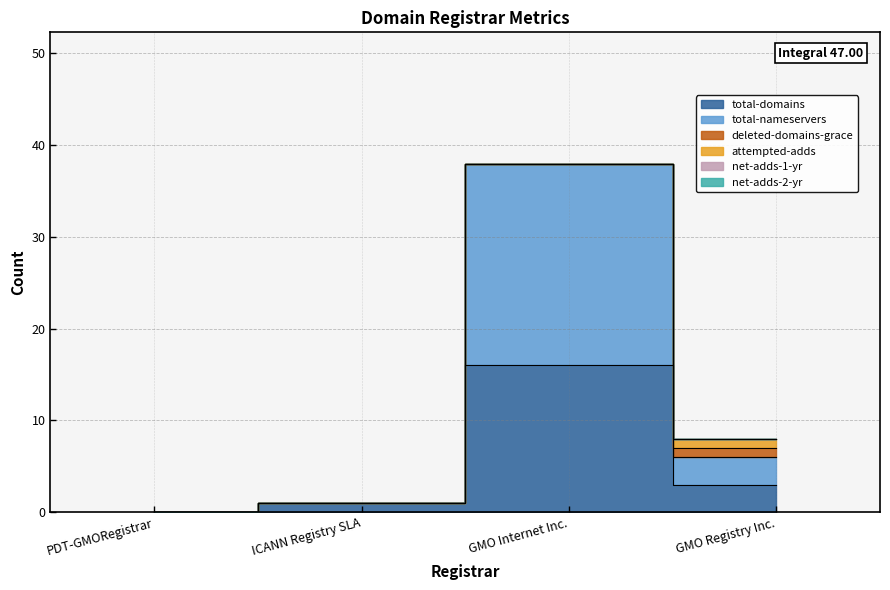

Reading right to left, extract all data points from this chart.

total-domains: 3	16	1	0
total-nameservers: 3	22	0	0
deleted-domains-grace: 1	0	0	0
attempted-adds: 1	0	0	0
net-adds-1-yr: 0	0	0	0
net-adds-2-yr: 0	0	0	0